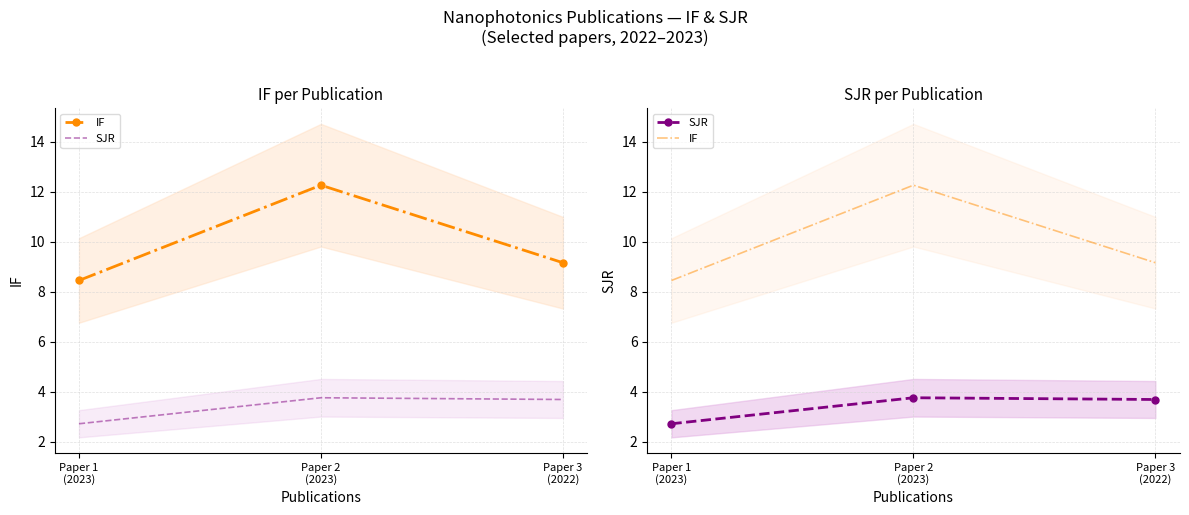

At which category is the sum across all series the highest?

Paper 2
(2023)